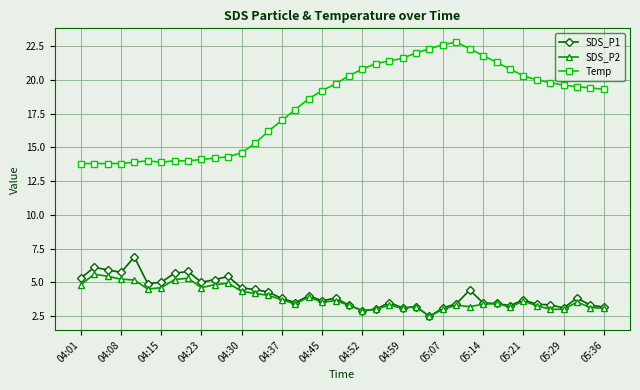

List the series in order of their peak value, lowest first.

SDS_P2, SDS_P1, Temp